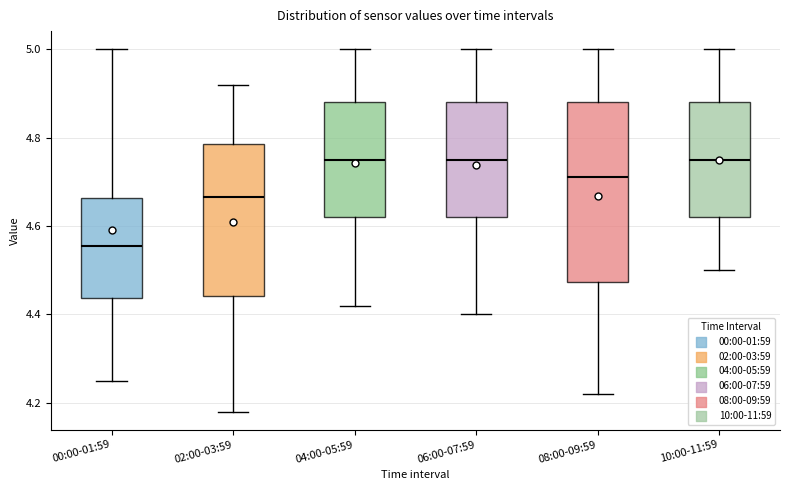

Which box is the tallest, from its lower edge to its upper edge?

08:00-09:59